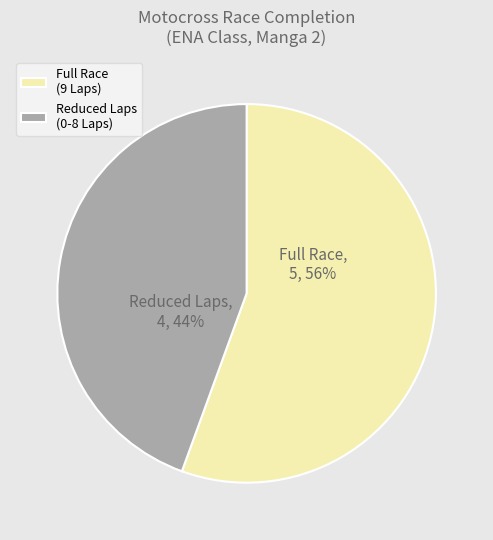

To the nearest percent, what portion does Full Race (9 Laps) represent?

56%